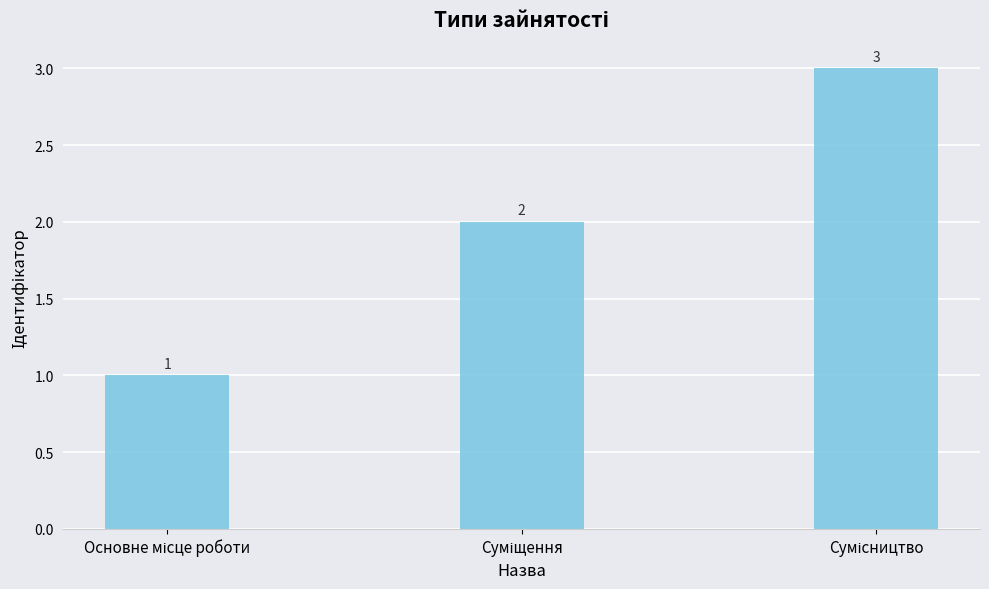

What is the sum of all values?

6